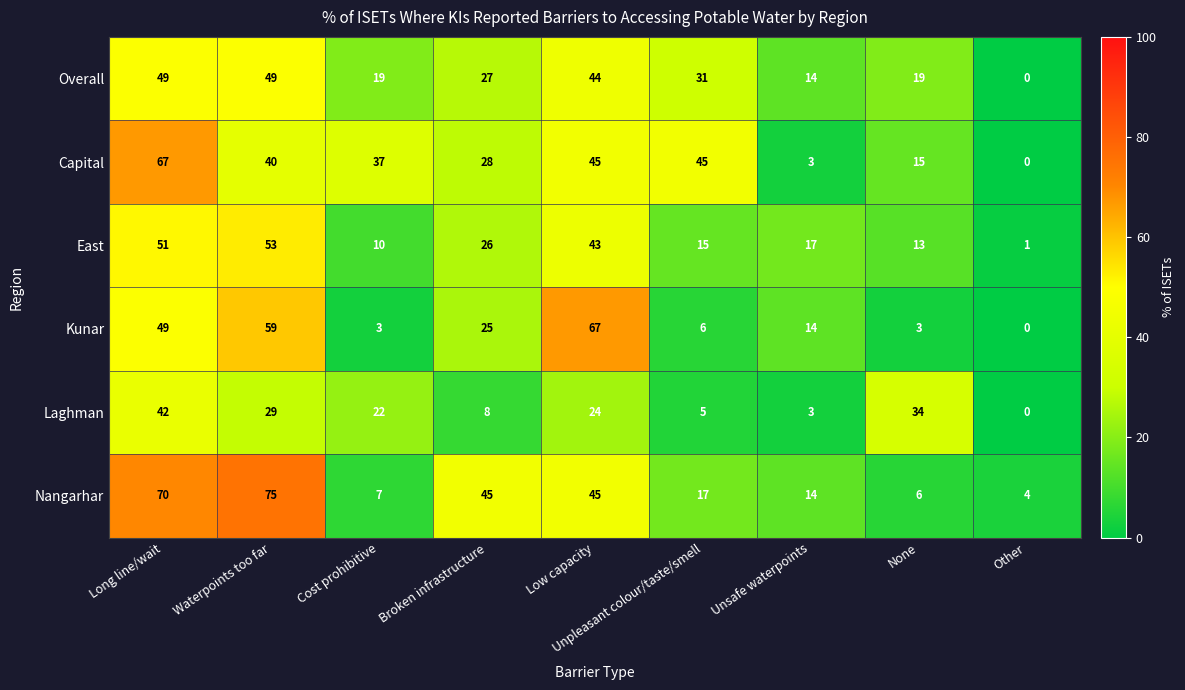

Is it true that Kunar equals 3 at None?

True